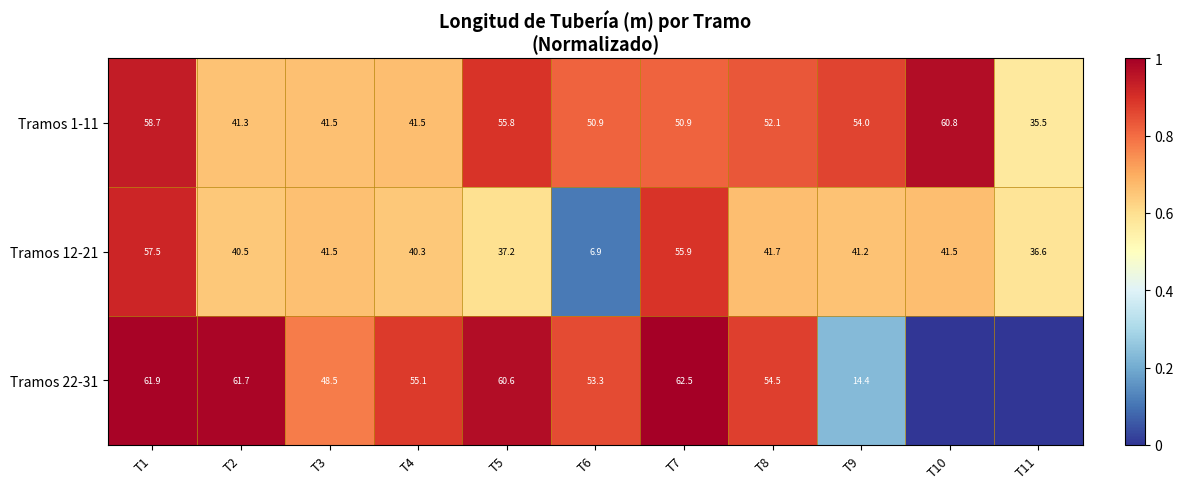

What is the sum of the Tramos 1-11 values at T7 and T4?

92.4